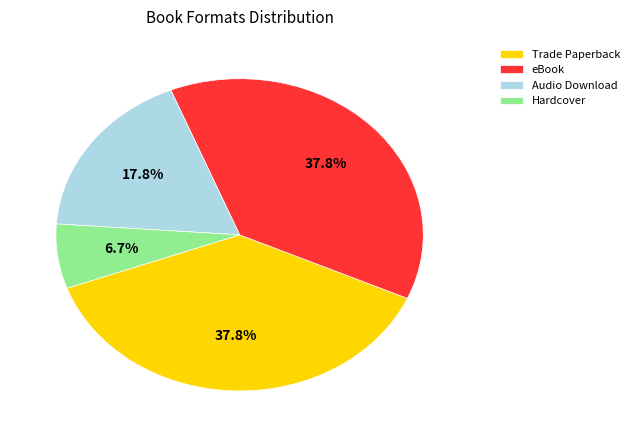

To the nearest percent, what is the average slice percentage?

25%